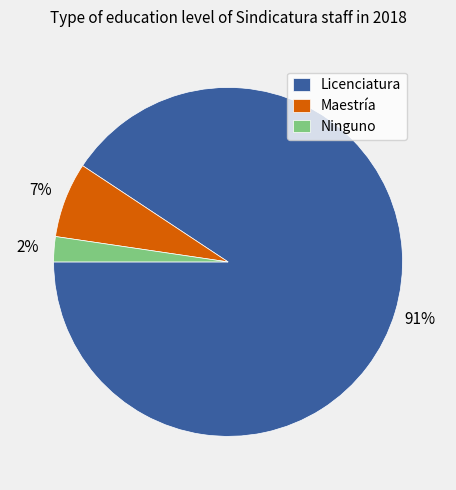

Which slice is the smallest?

Ninguno